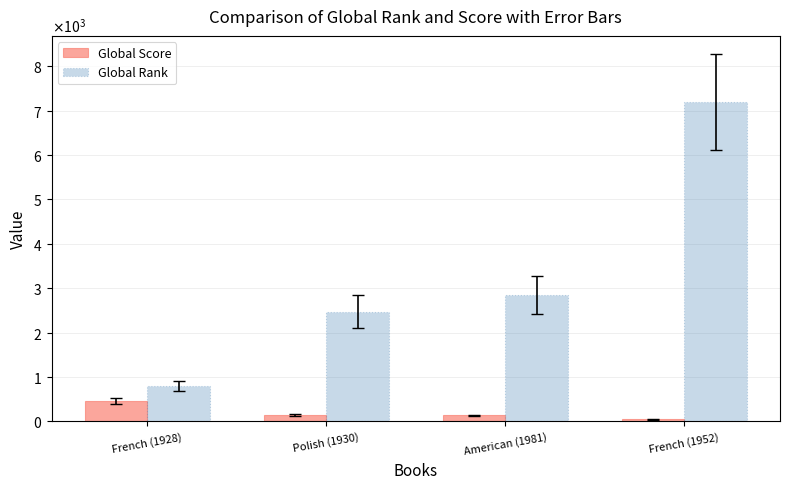

What are all the series names shown in the legend?

Global Score, Global Rank